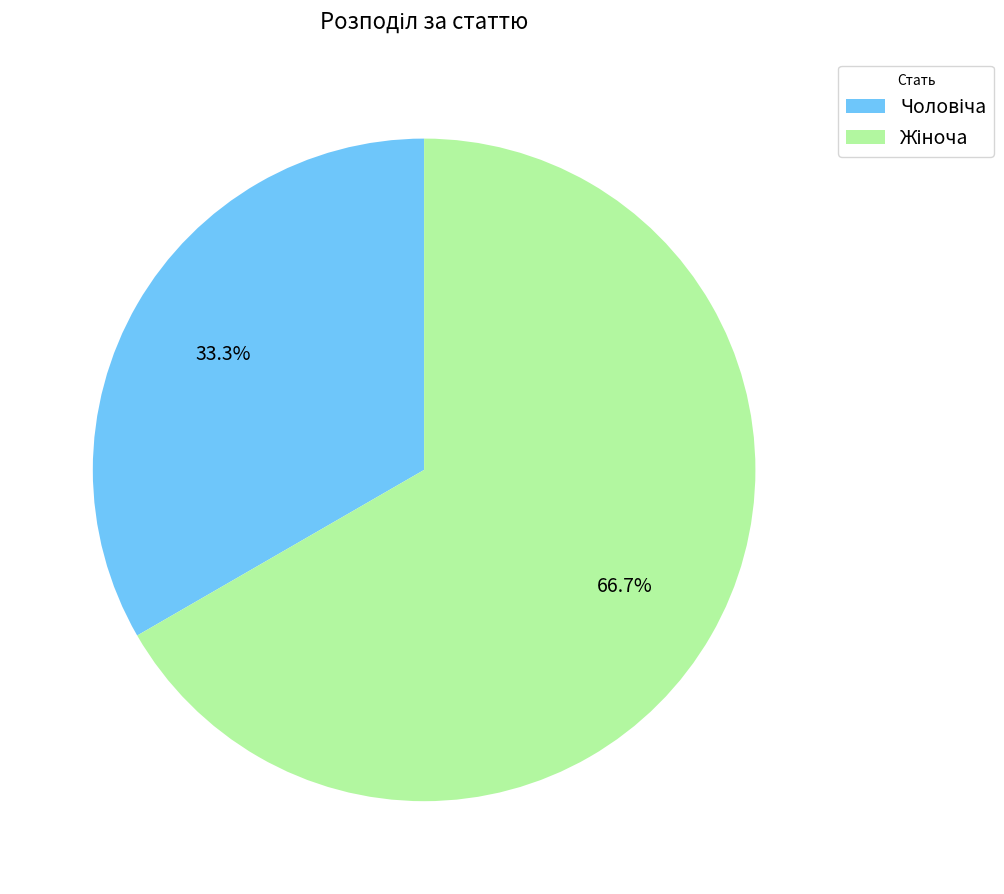

How many slices are in this pie chart?

2